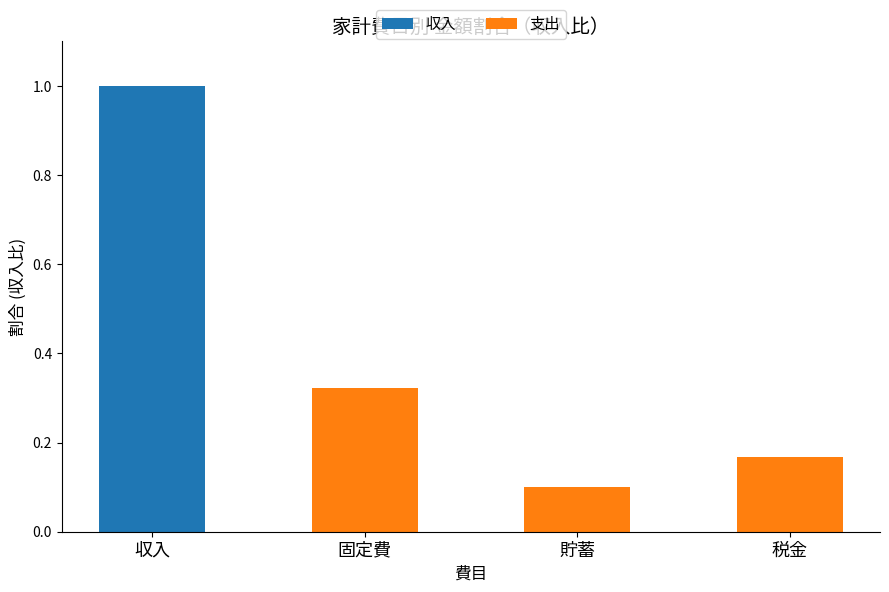

Which series has the largest range (max minus min)?

収入